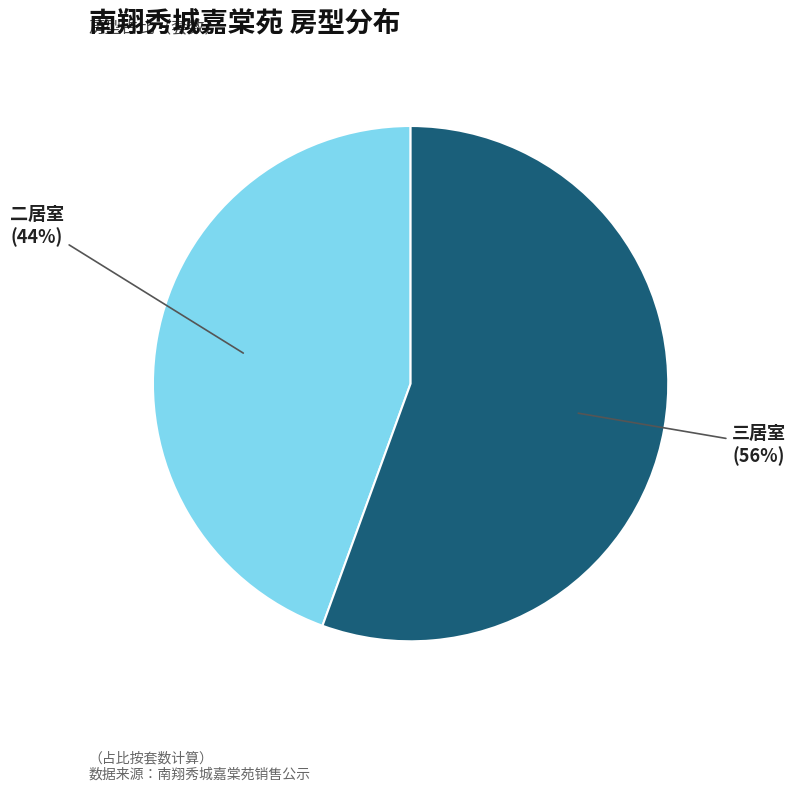

Is there a majority slice in this chart?

Yes